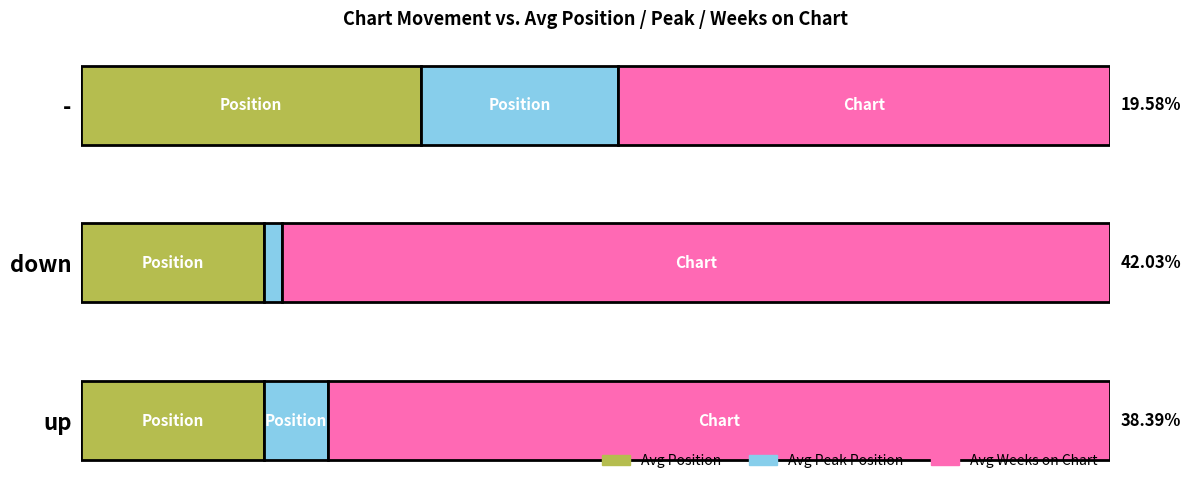

What are all the series names shown in the legend?

Avg Position, Avg Peak Position, Avg Weeks on Chart